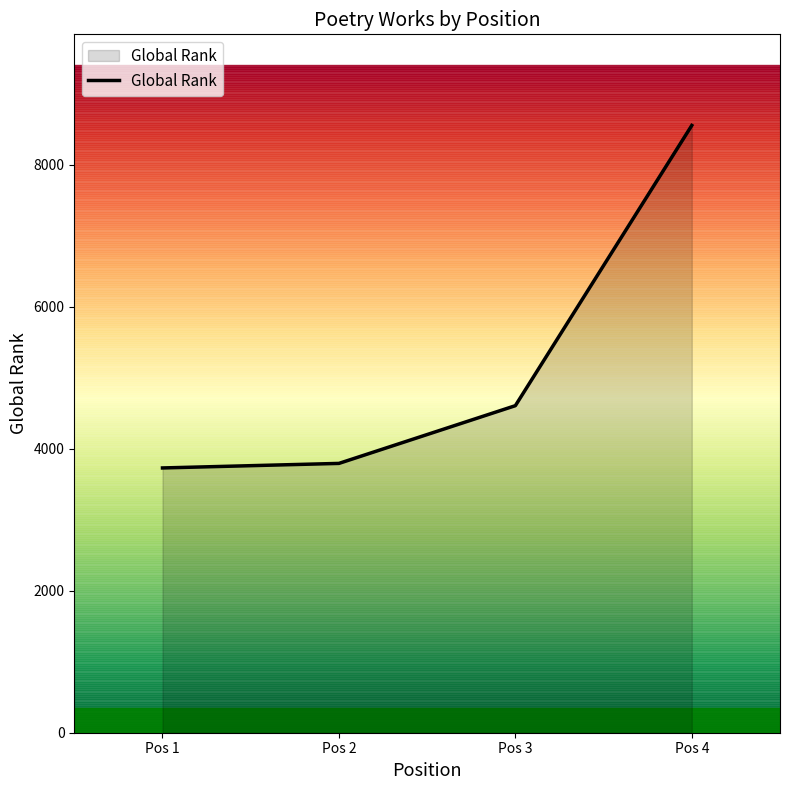

At which label is the value closest to 6141?

Pos 3